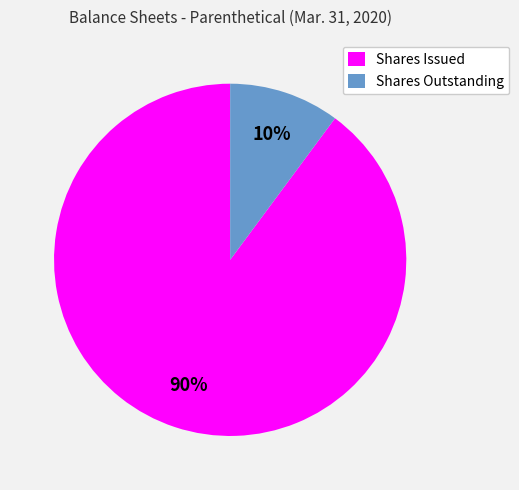

To the nearest percent, what is the average slice percentage?

50%